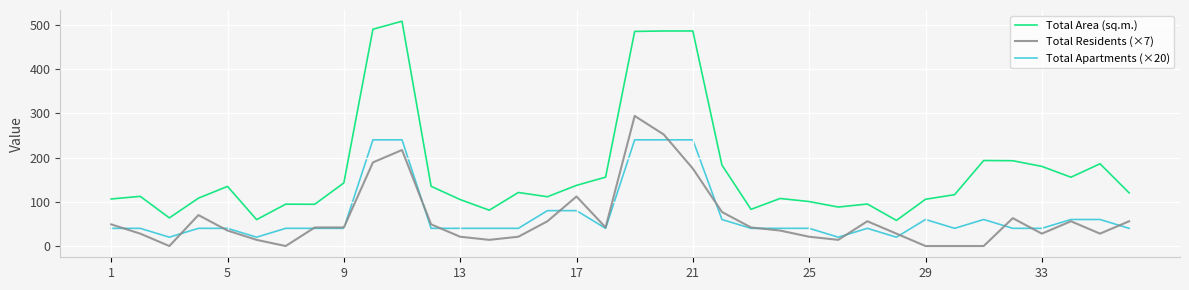

List the series in order of their peak value, lowest first.

Total Apartments (×20), Total Residents (×7), Total Area (sq.m.)